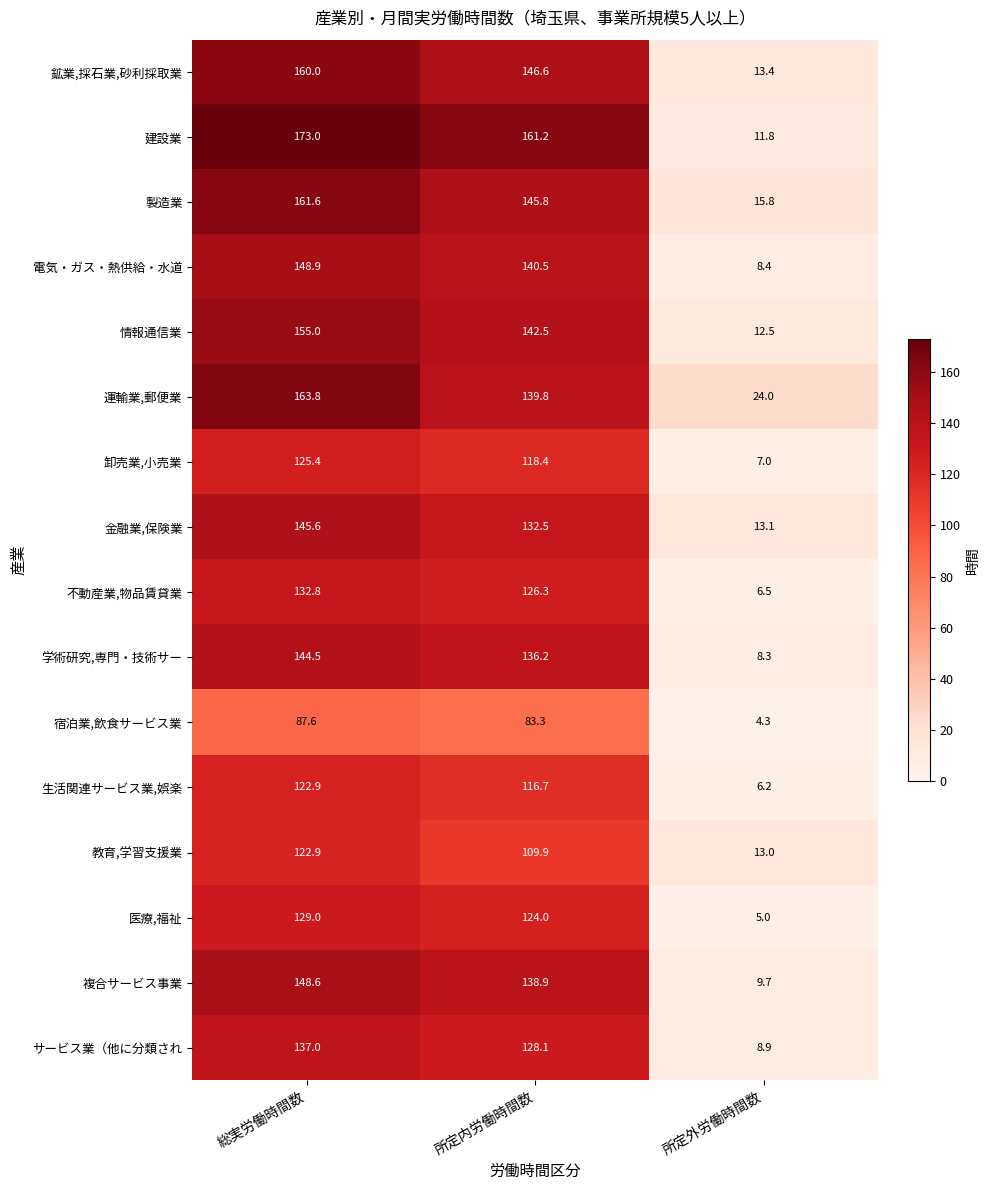

List the labels in order of 情報通信業 value, largest first.

総実労働時間数, 所定内労働時間数, 所定外労働時間数